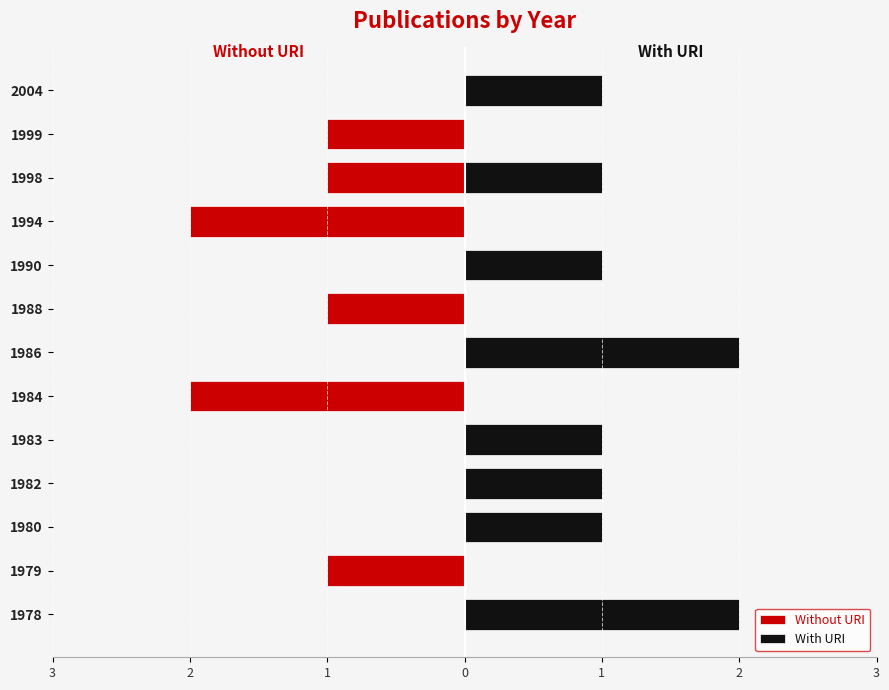

What is the smallest value displayed?

-2